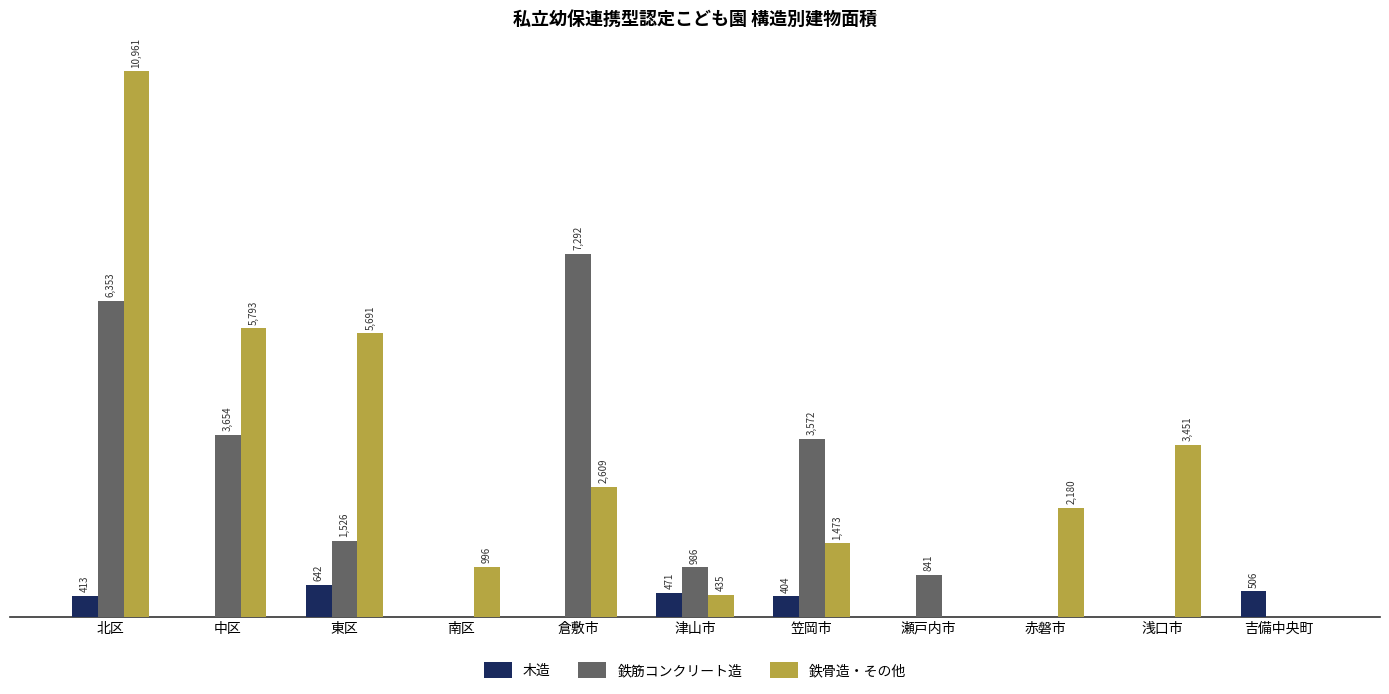

Are the bars horizontal?

No